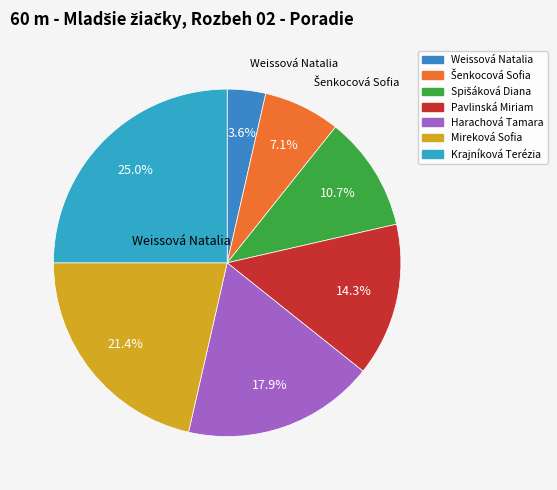

True or false: Pavlinská Miriam accounts for 14% of the total.

True